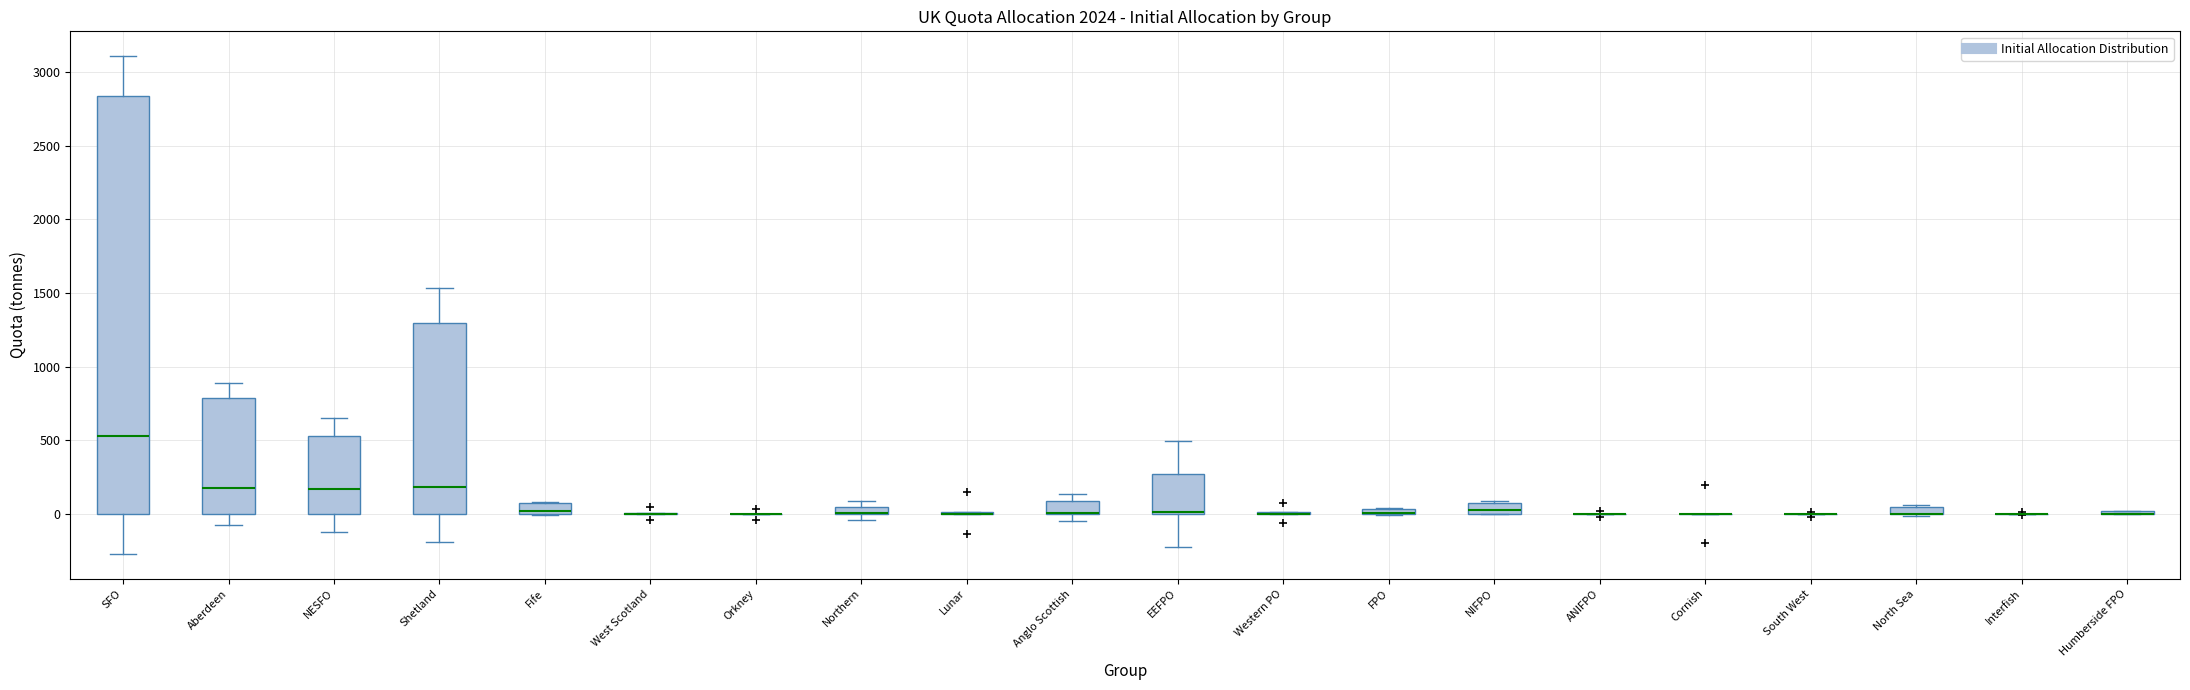

Where is the lower edge of the box for Fife on the y-axis? The values are not printed on the chart, so give them approximately, as read against the axis.

0